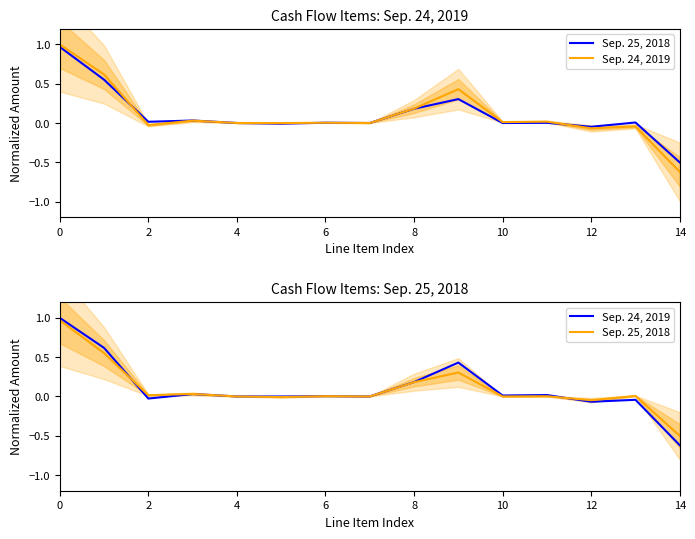

Which series ends up on top after the final intersection of Sep. 24, 2019 and Sep. 25, 2018?

Sep. 25, 2018